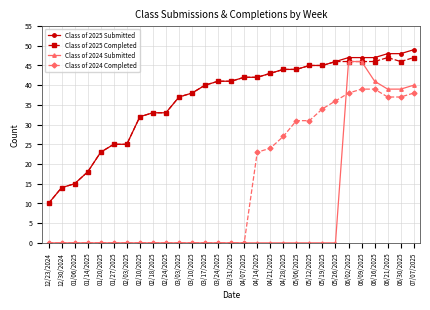

What is the difference between the highest and lowest values at 06/16/2025?

8